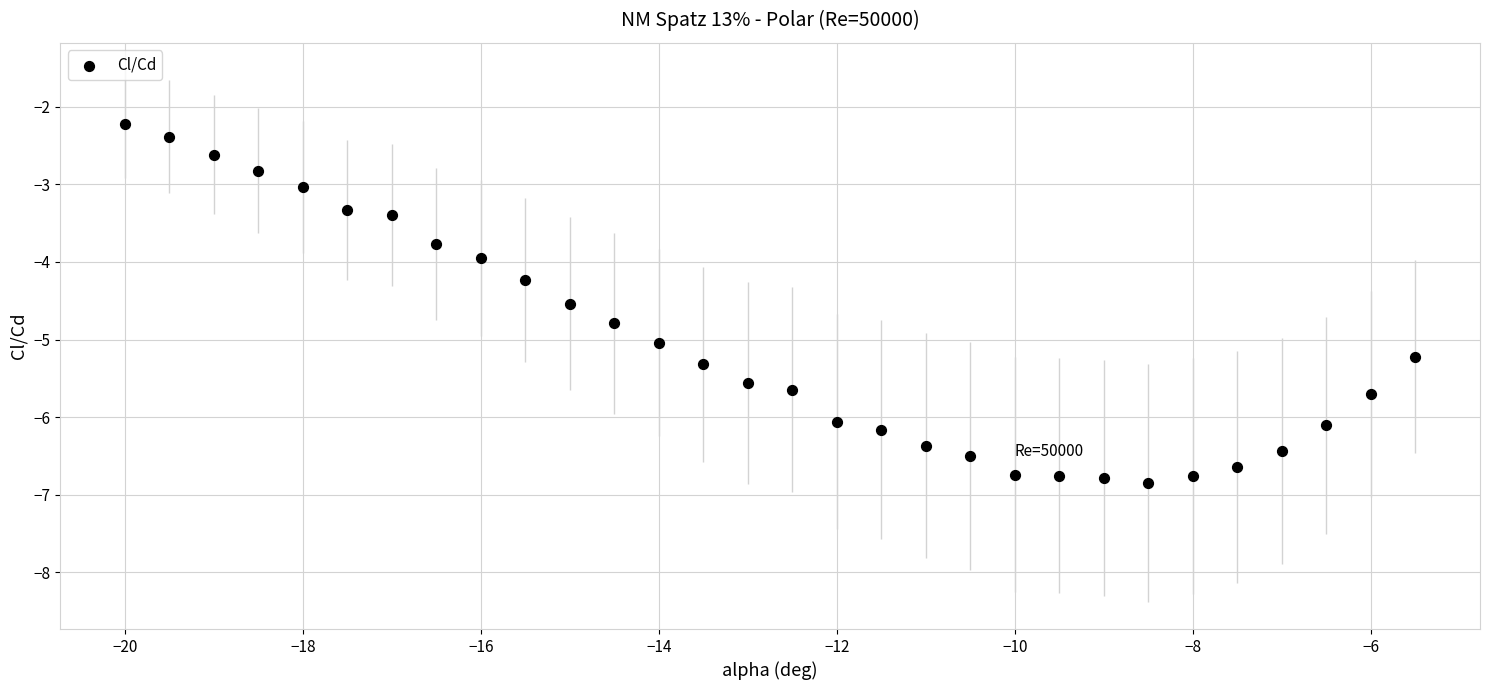

What is the range of Y values (max minus min)?

4.6